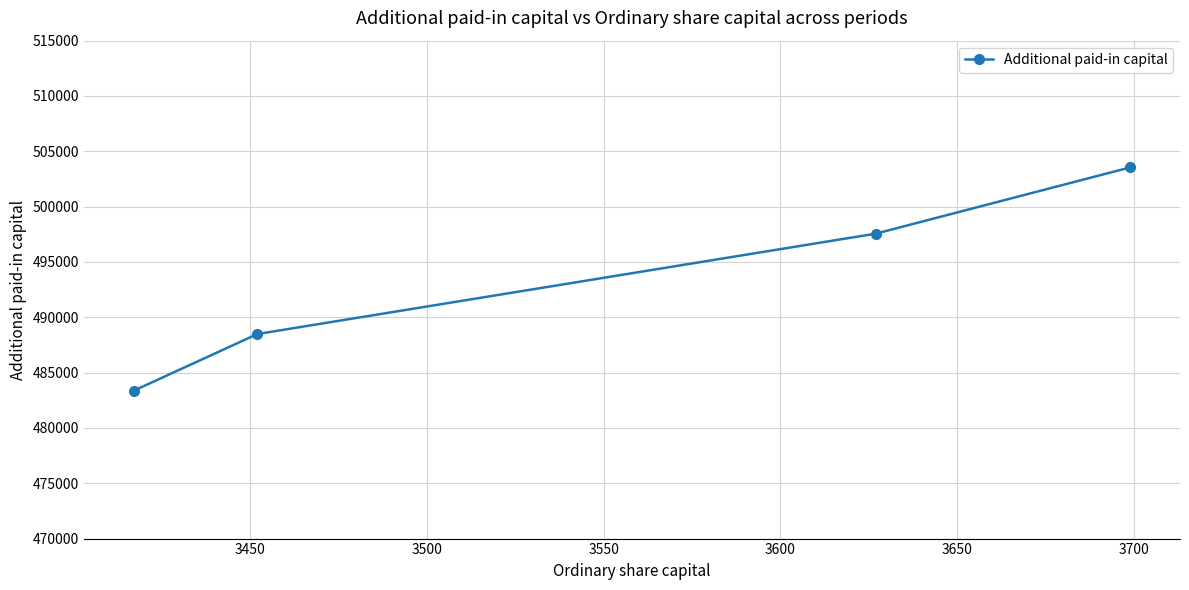

What is the sum of all values?

1972959